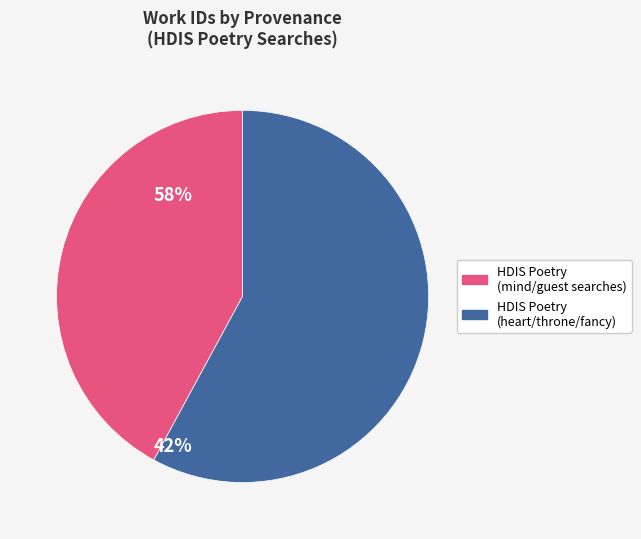

Rank the categories by value from highest to lowest.

HDIS Poetry (heart/throne/fancy), HDIS Poetry (mind/guest searches)